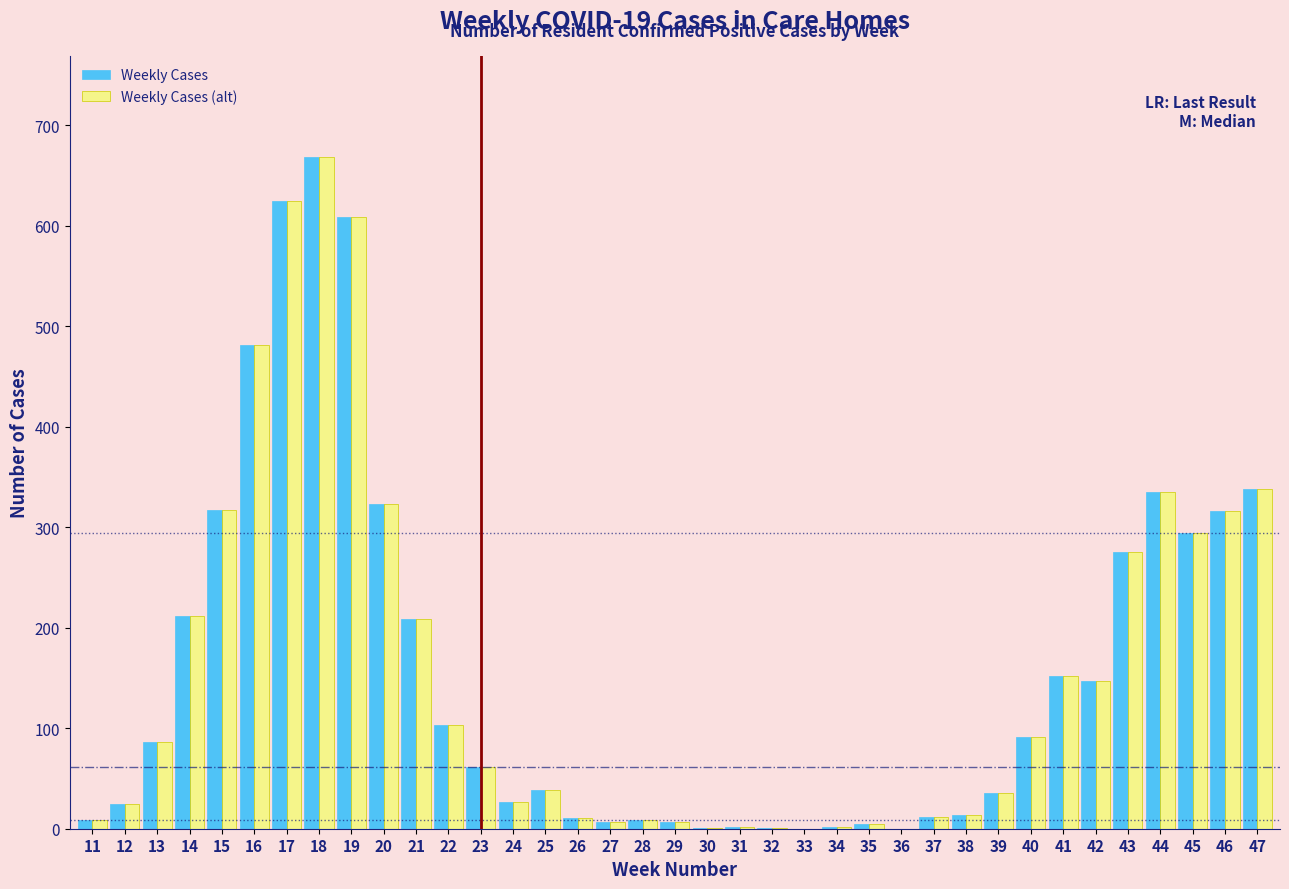

The value of Weekly Cases (alt) at 14 is 212. True or false?

True